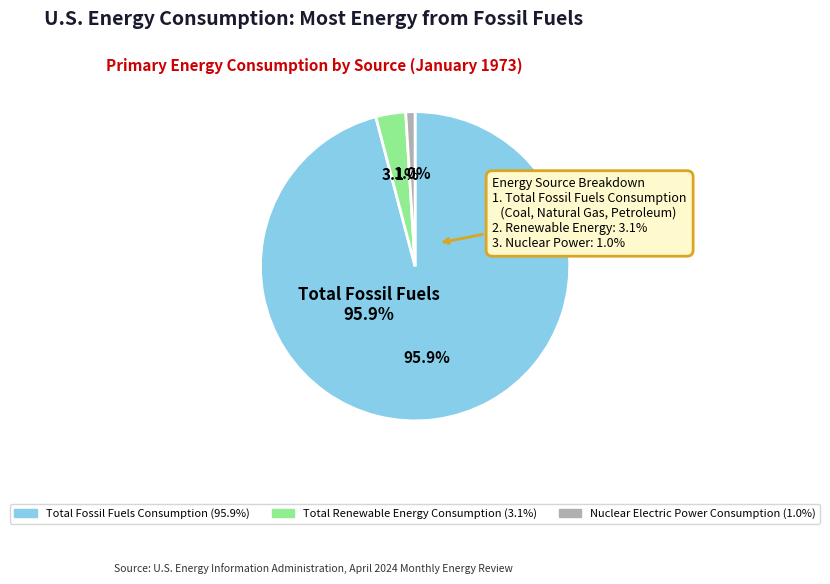

Which slice is the smallest?

Nuclear Electric Power Consumption